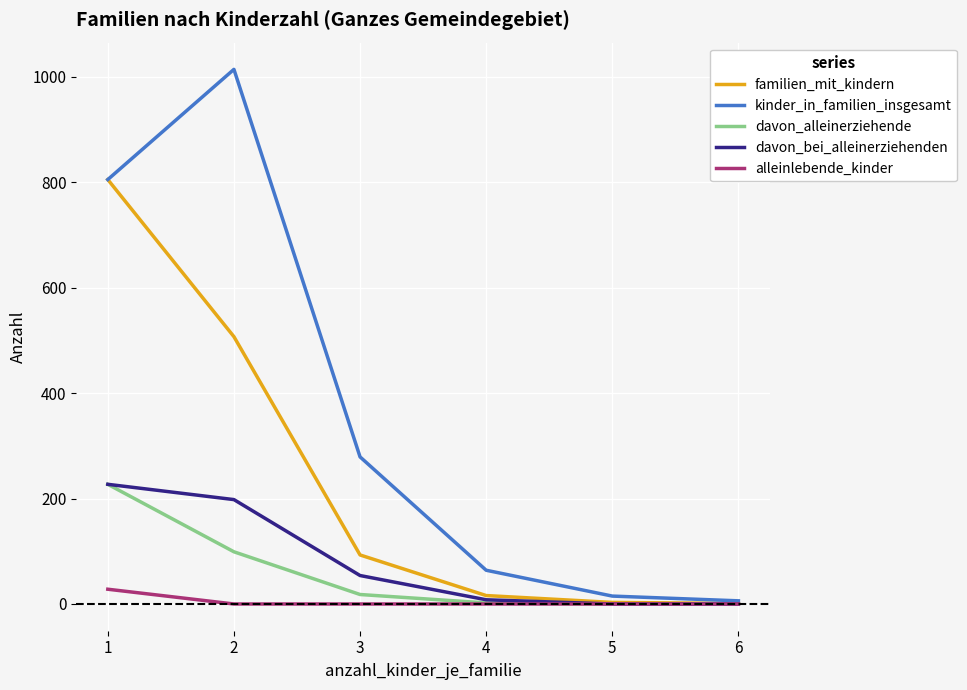

What is the sum of all familien_mit_kindern values?

1425